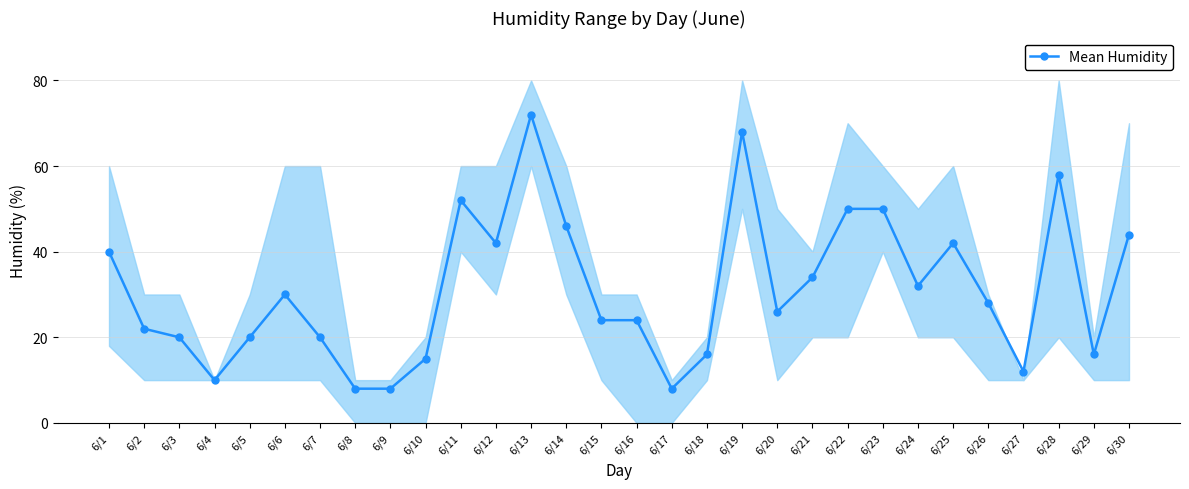

Which has a higher value, 6/12 or 6/21?

6/12